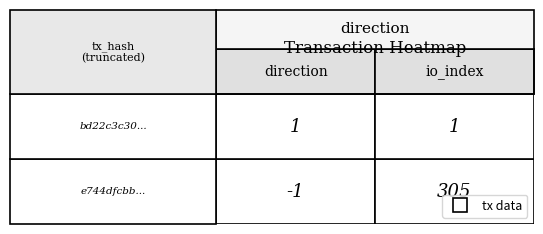

Reading left to right, list all the values displayed in this chart.

e744dfcbb92c636331d06478abeeffe4d99d65c: 0=-1	1=305
bd22c3c30dad75ec0543d0988f91cda9289c857: 0=1	1=1